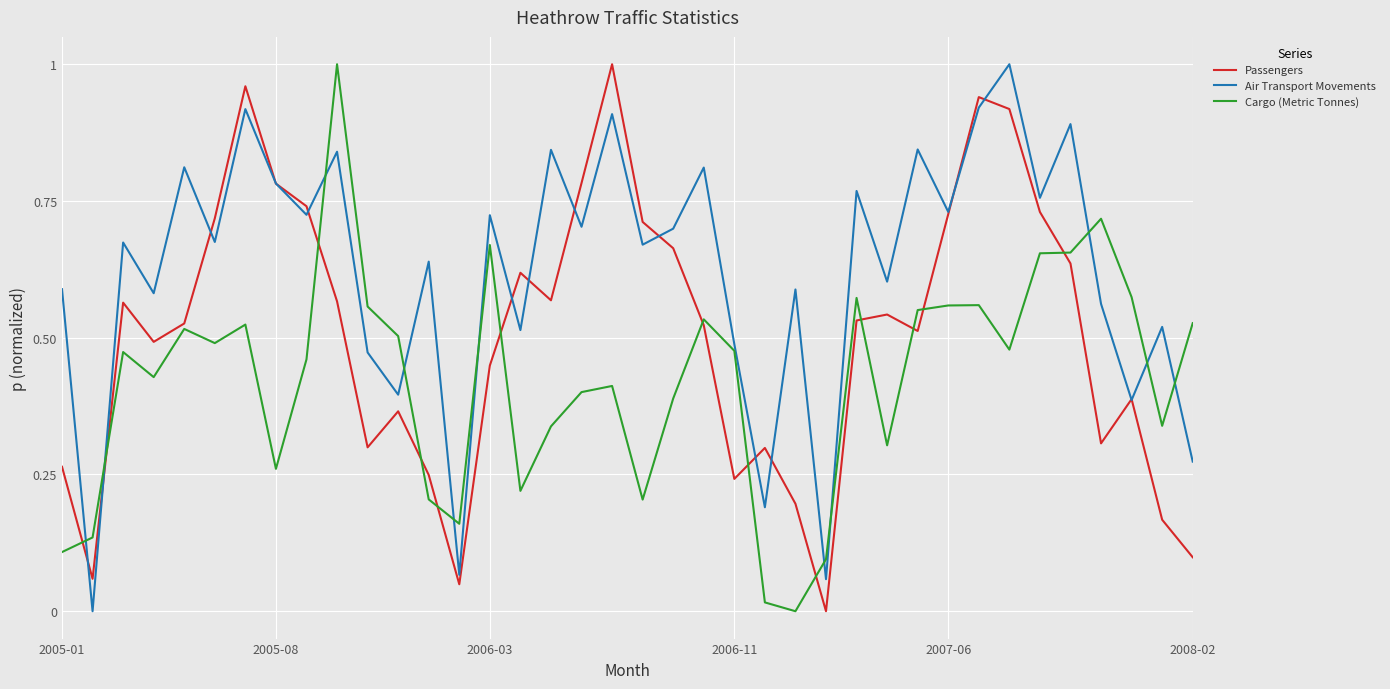

Which series has the largest total across all categories?

Air Transport Movements